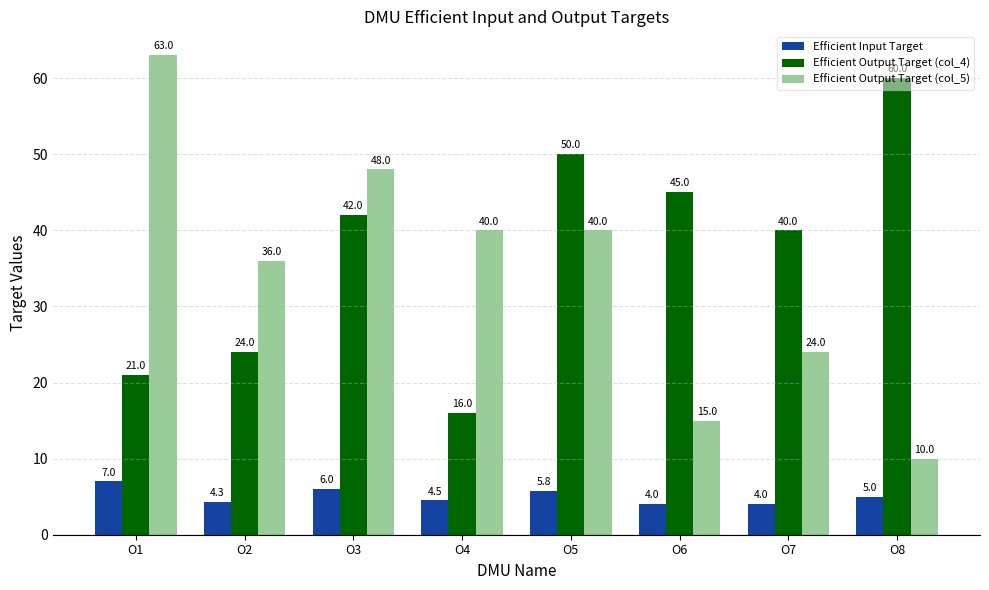

Reading left to right, list all the values displayed in this chart.

Efficient Input Target: O1=7.0	O2=4.3	O3=6.0	O4=4.5	O5=5.8	O6=4.0	O7=4.0	O8=5.0
Efficient Output Target (col_4): O1=21.0	O2=24.0	O3=42.0	O4=16.0	O5=50.0	O6=45.0	O7=40.0	O8=60.0
Efficient Output Target (col_5): O1=63.0	O2=36.0	O3=48.0	O4=40.0	O5=40.0	O6=15.0	O7=24.0	O8=10.0